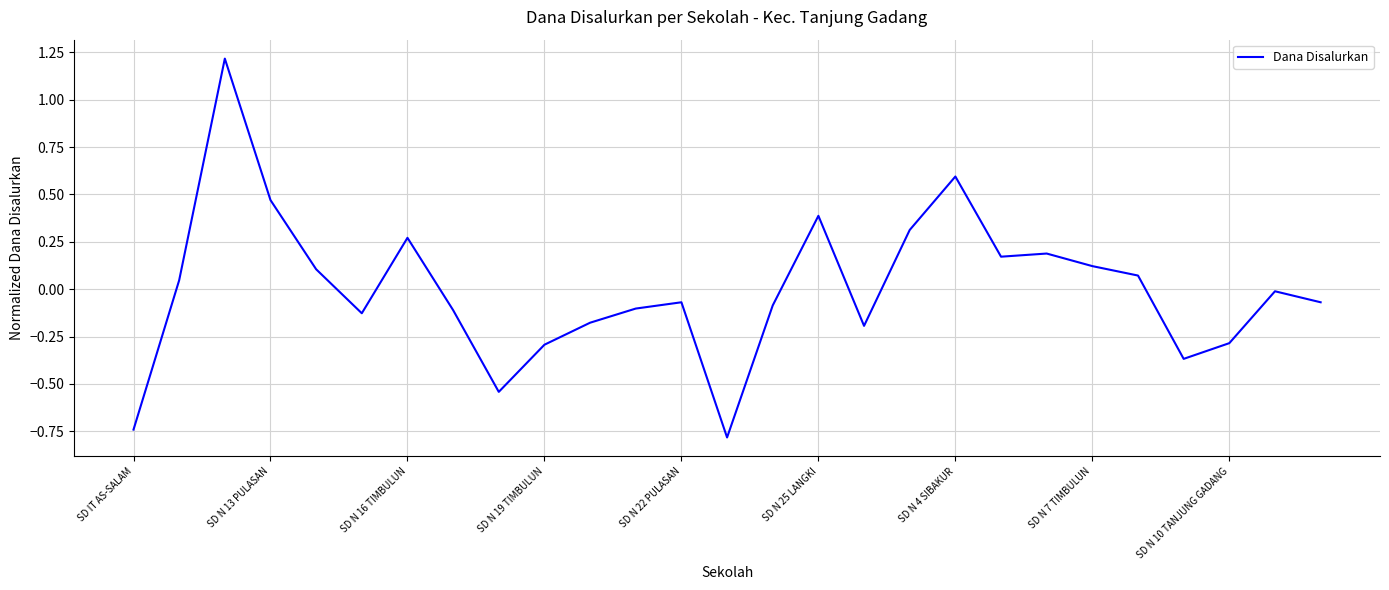

What is the difference between the maximum and minimum values?

2.0